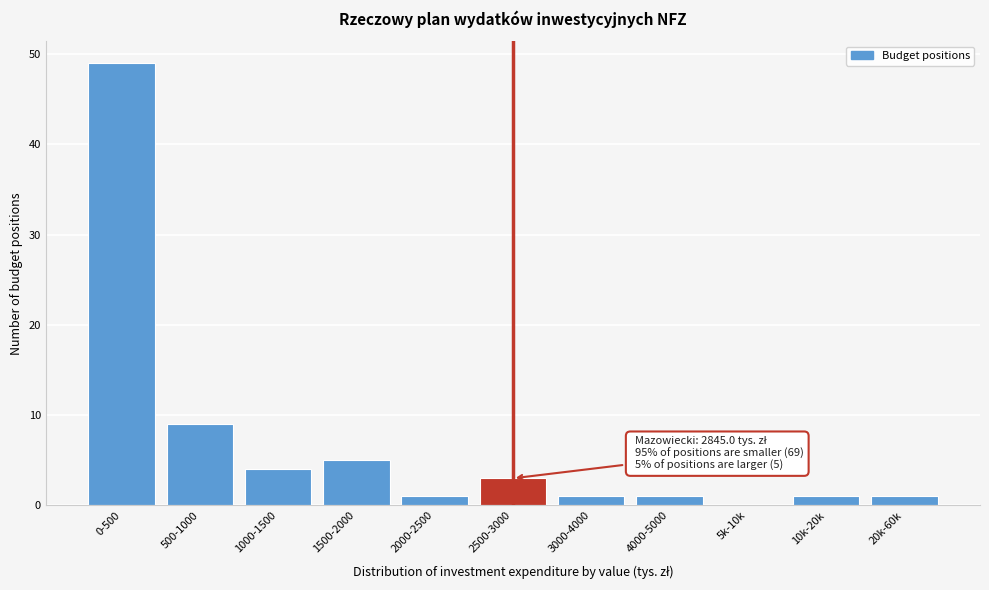

Reading left to right, list all the values displayed in this chart.

0-500=49	500-1000=9	1000-1500=4	1500-2000=5	2000-2500=1	2500-3000=3	3000-4000=1	4000-5000=1	5k-10k=0	10k-20k=1	20k-60k=1